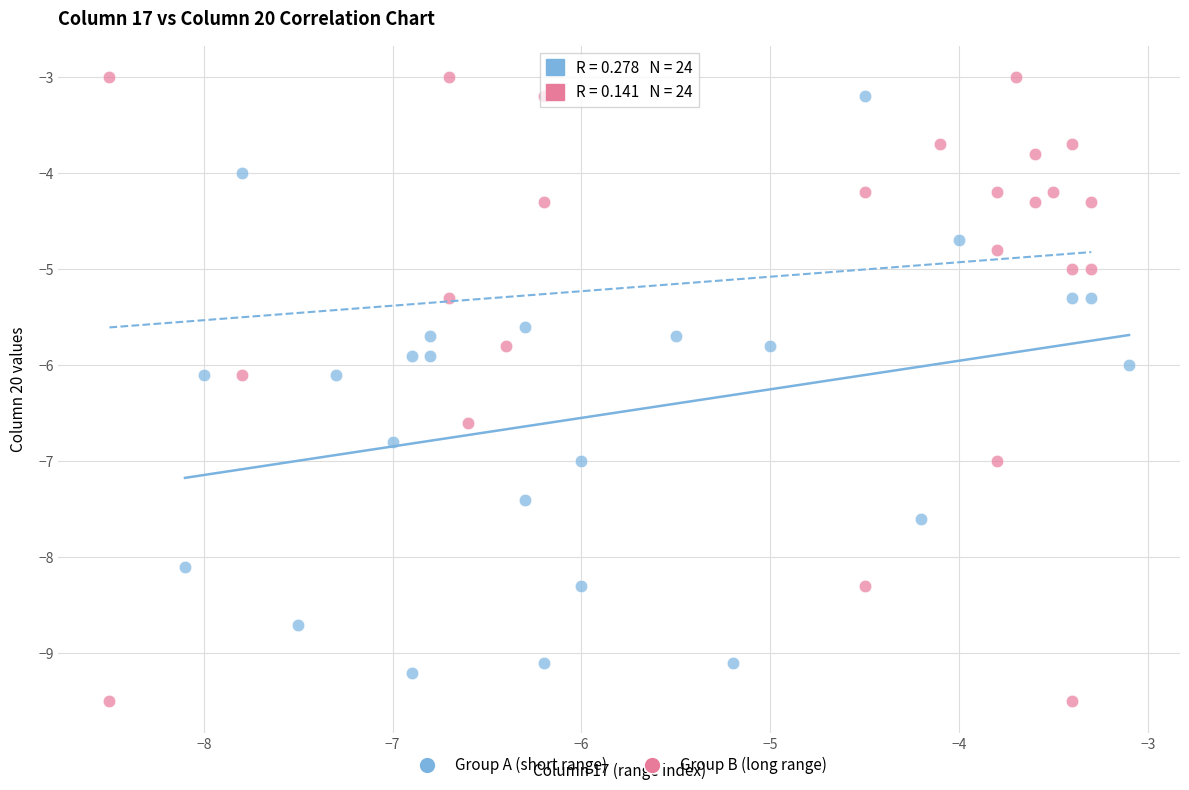

What are all the series names shown in the legend?

Group A (short range), Group B (long range)